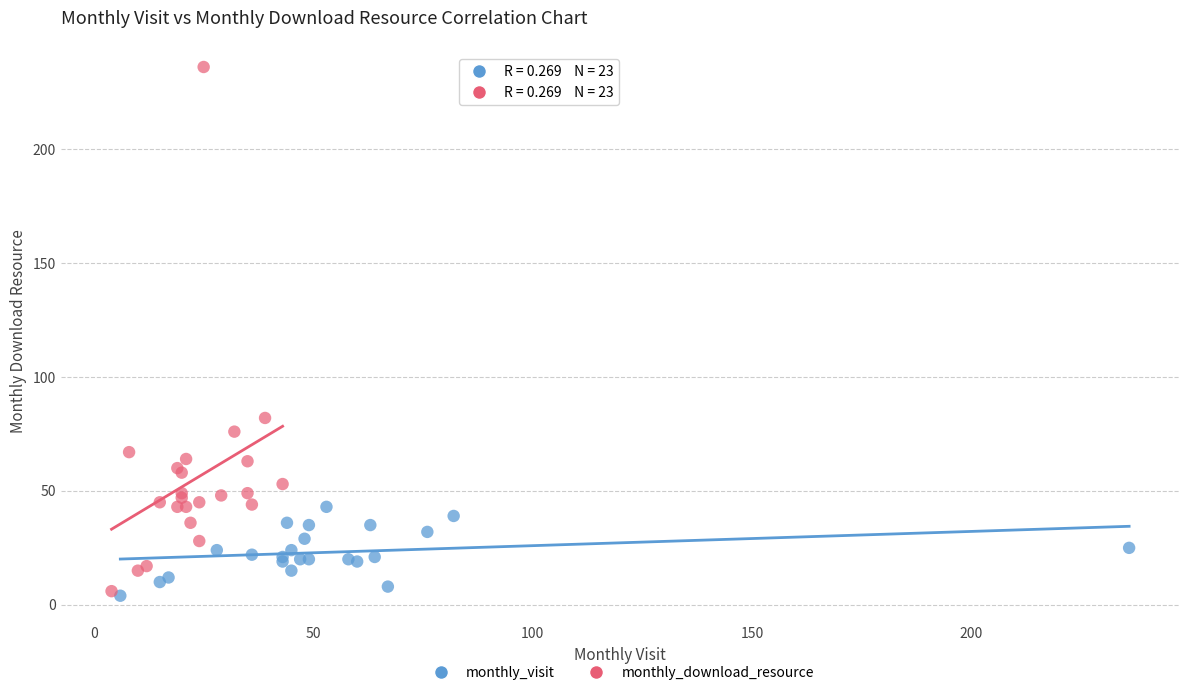

Which series has the largest Y range (max minus min)?

monthly_download_resource